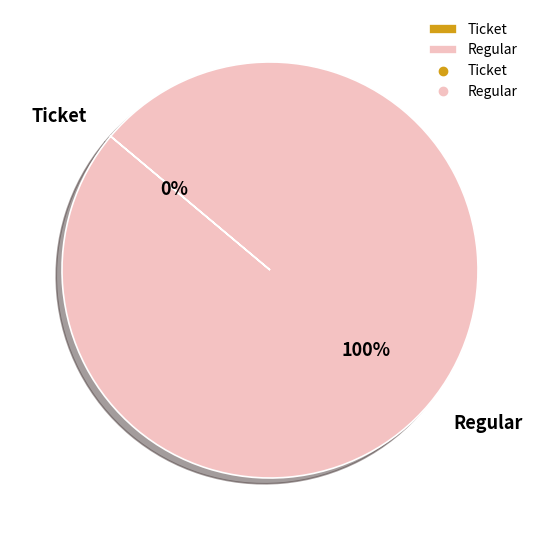

How many slices are in this pie chart?

2